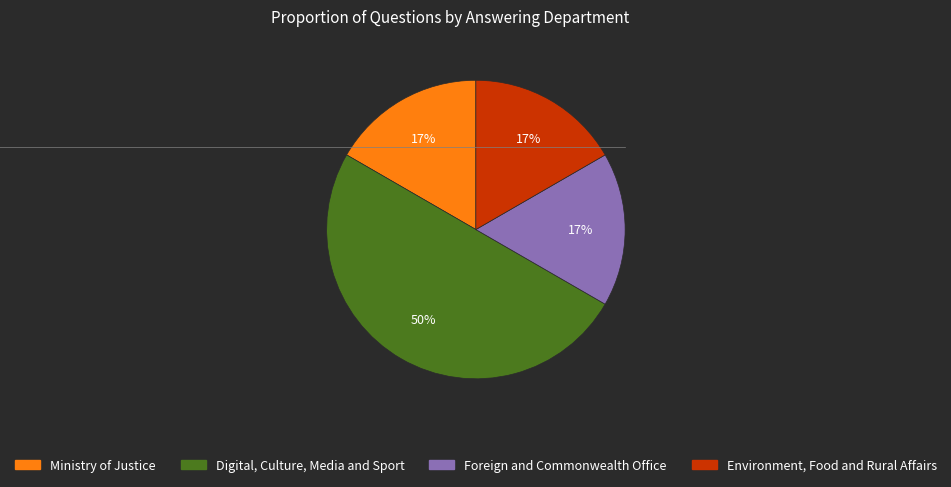

To the nearest percent, what portion does Ministry of Justice represent?

17%